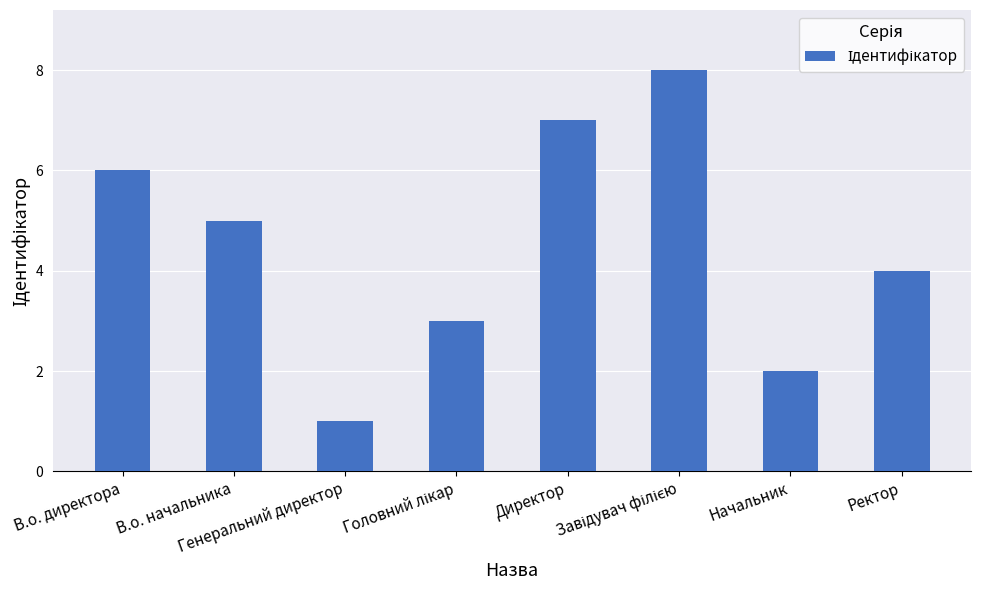

What is the maximum value shown in the chart?

8